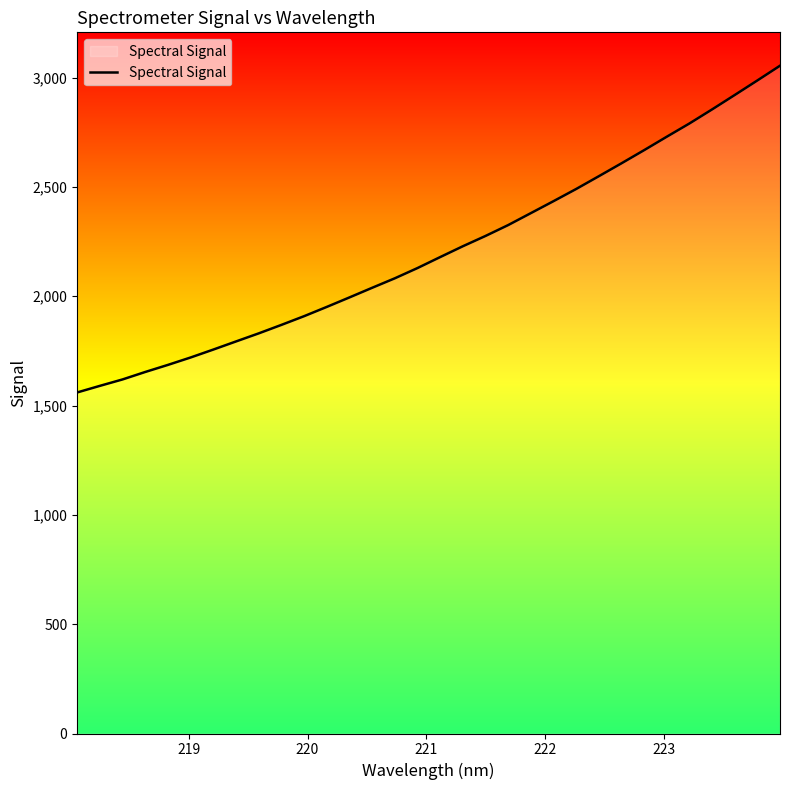

How many values exceed 2179?

16